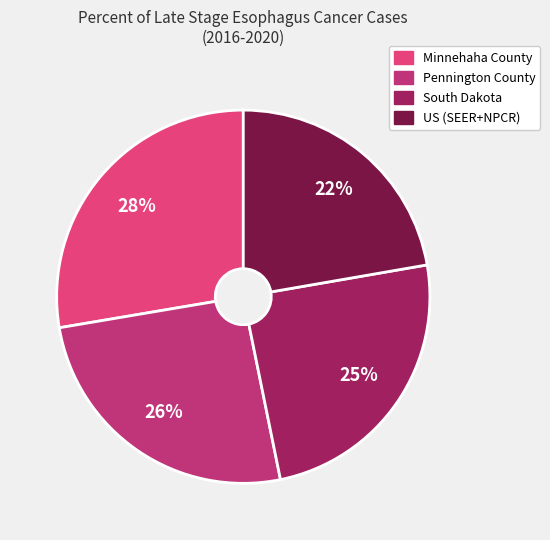

Combined, do Pennington County and Minnehaha County account for over 50%?

Yes